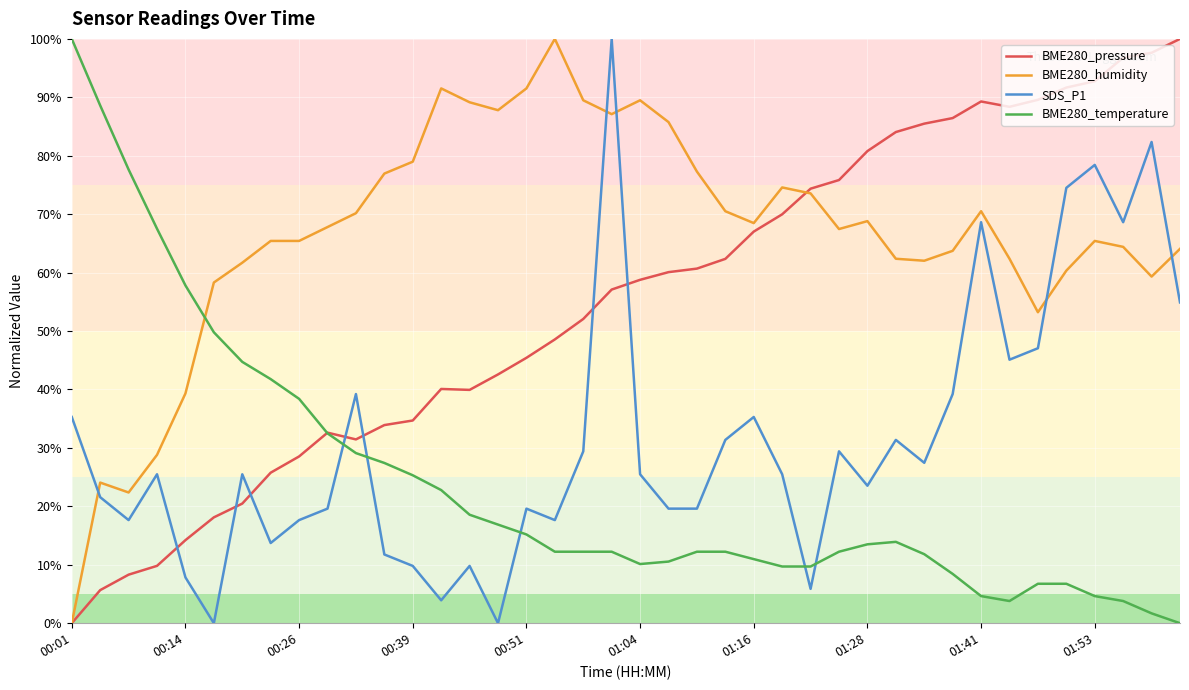

Which series has the largest total across all categories?

BME280_humidity